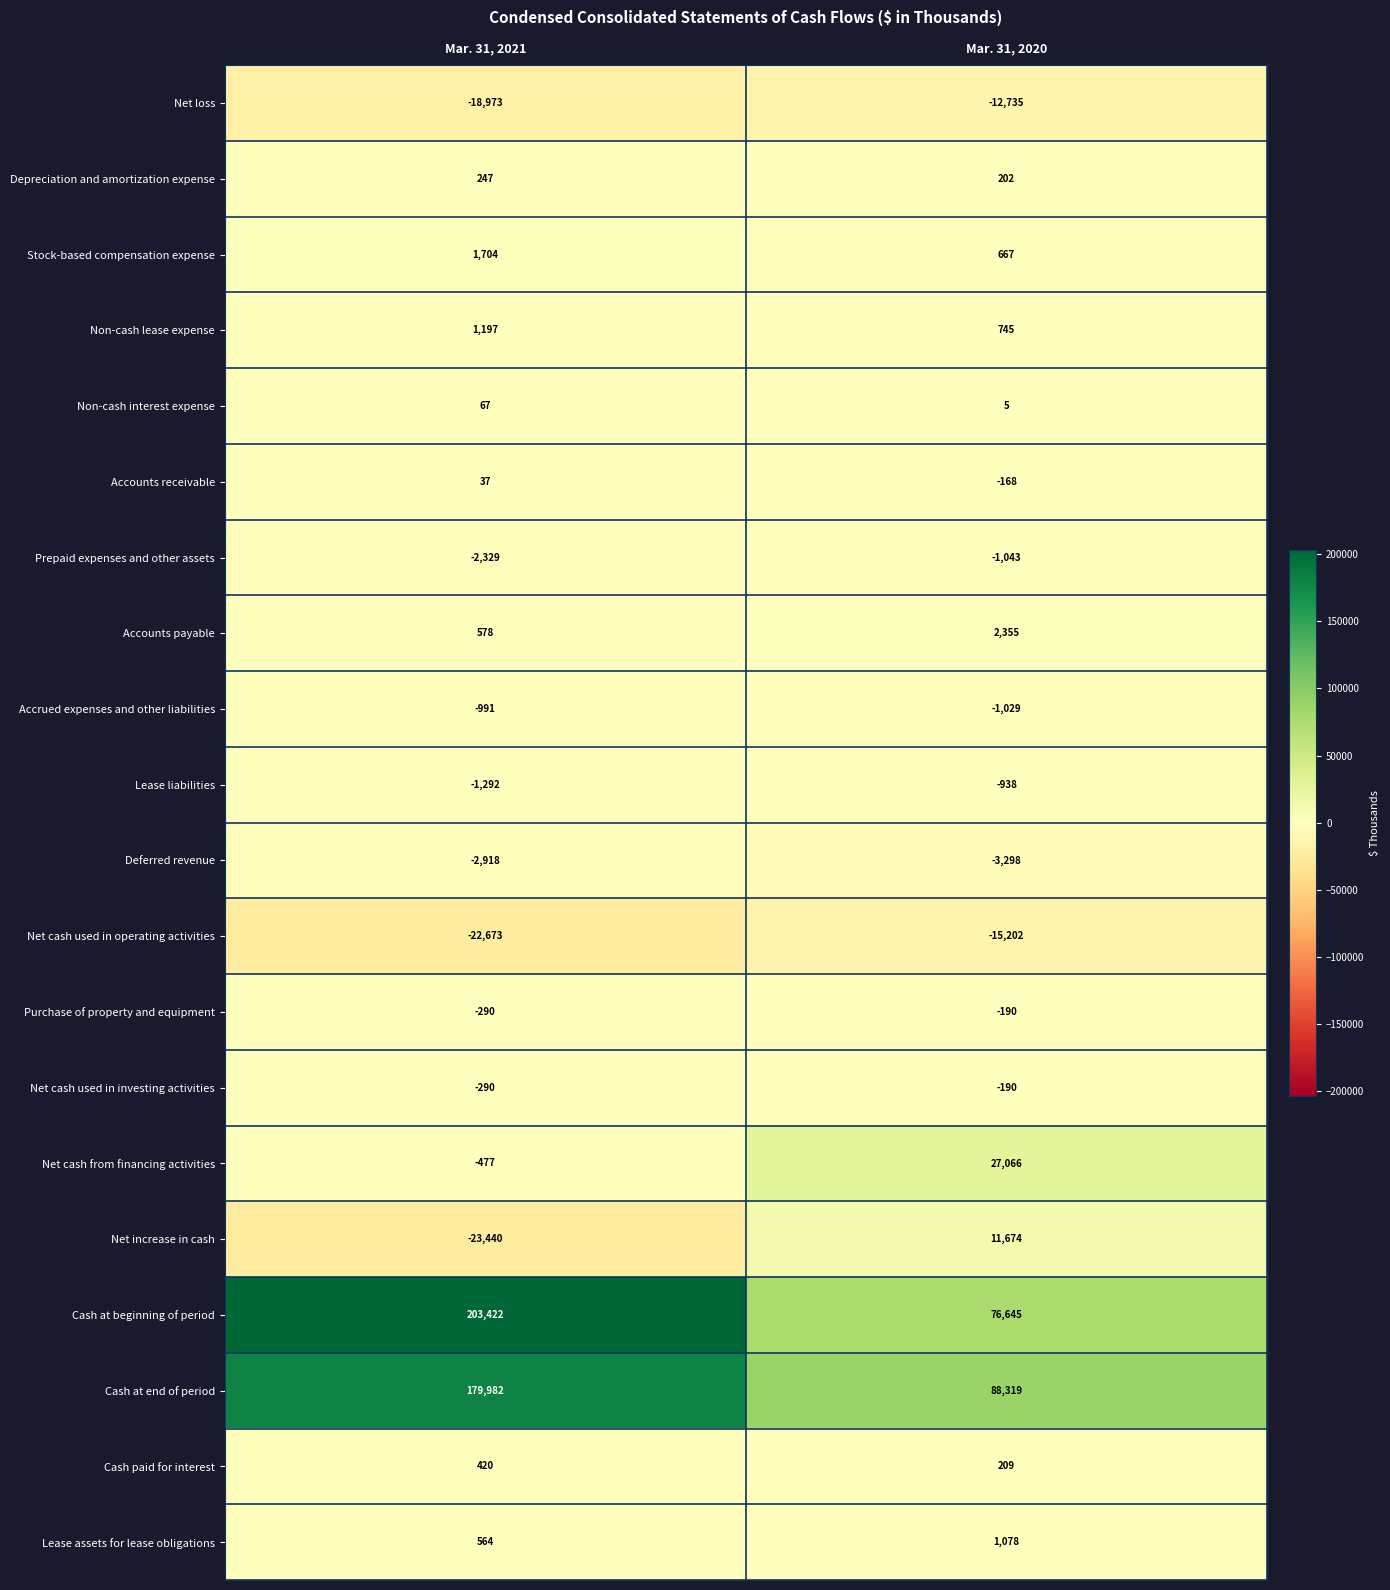

What is the minimum value shown in the chart?

-23440